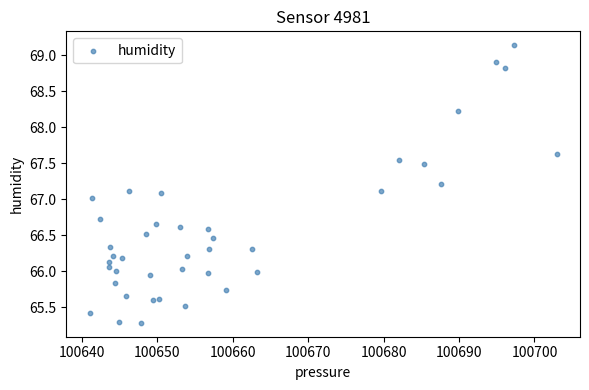

What is the range of X values (max minus min)?

61.9